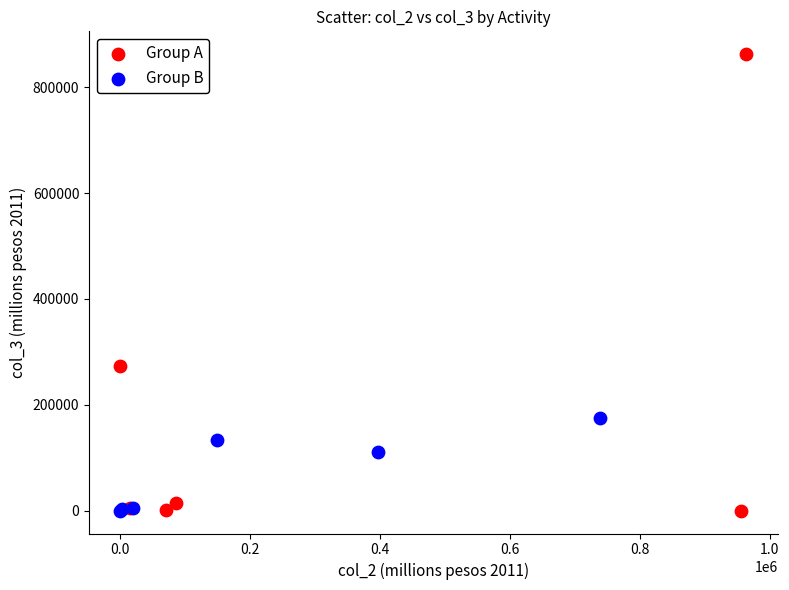

Which series has the largest Y range (max minus min)?

Group A